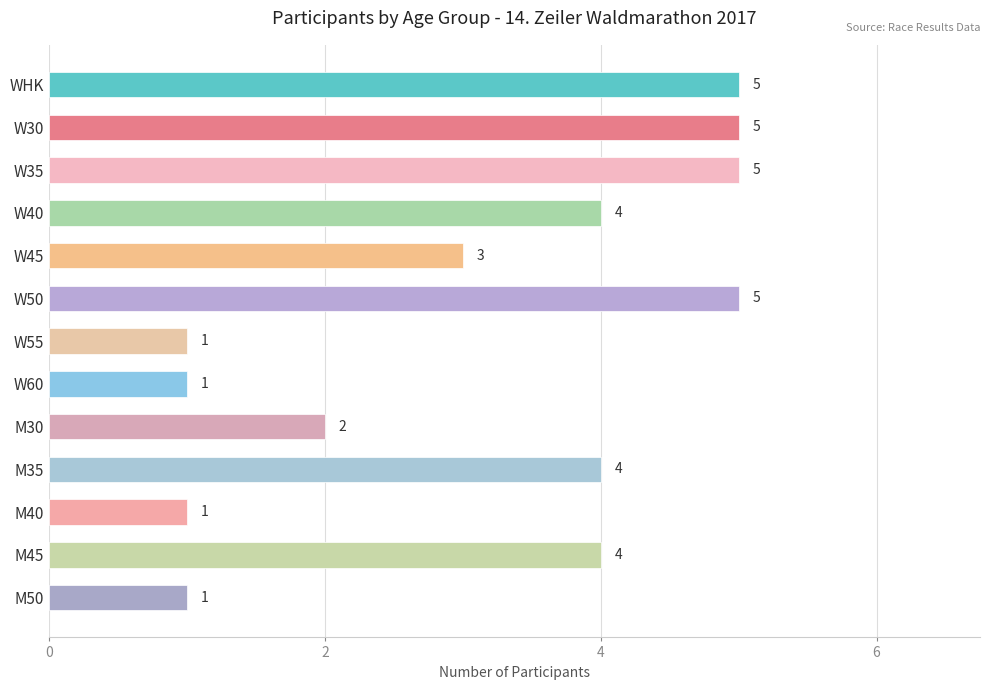

Count the number of data series in this chart.

1